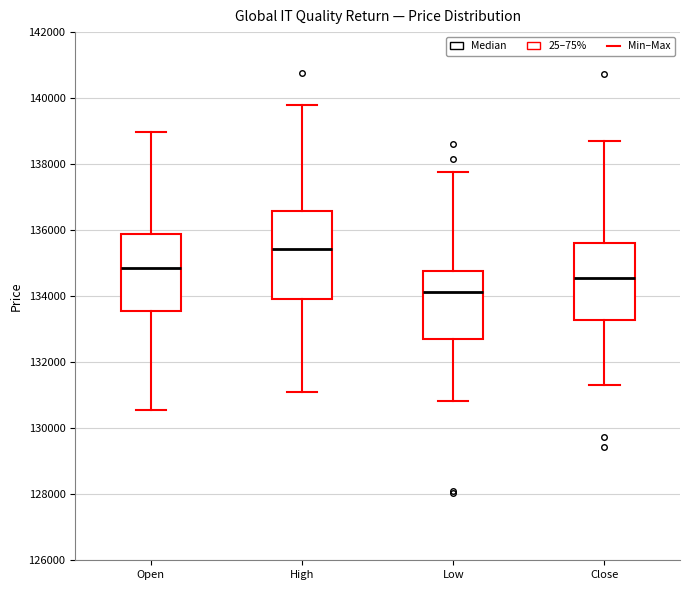

Reading left to right, transcribe this box plot: for each box, give where its median line is, the range the box spans, and where its two whiskers end, as read against the y-axis. The values are not printed on the chart, so give them approximately, as read against the axis.

Open: median 134800, box 133600 to 135800, whiskers 130600 to 139000
High: median 135400, box 134000 to 136600, whiskers 131000 to 139800
Low: median 134200, box 132800 to 134800, whiskers 130800 to 137800
Close: median 134600, box 133200 to 135600, whiskers 131200 to 138800